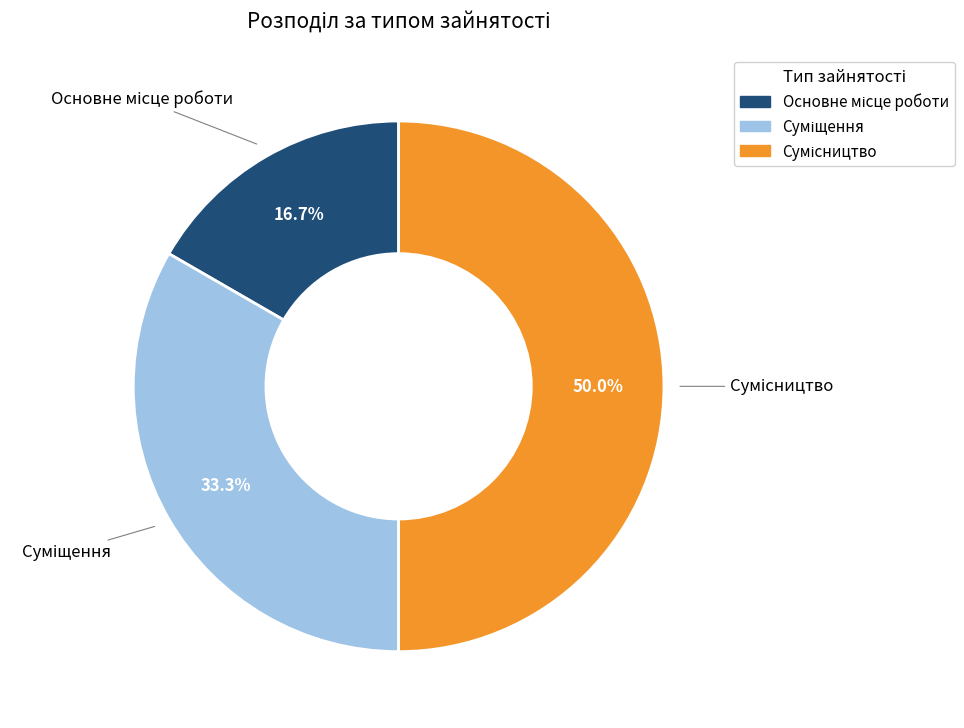

How many segments does this pie chart have?

3